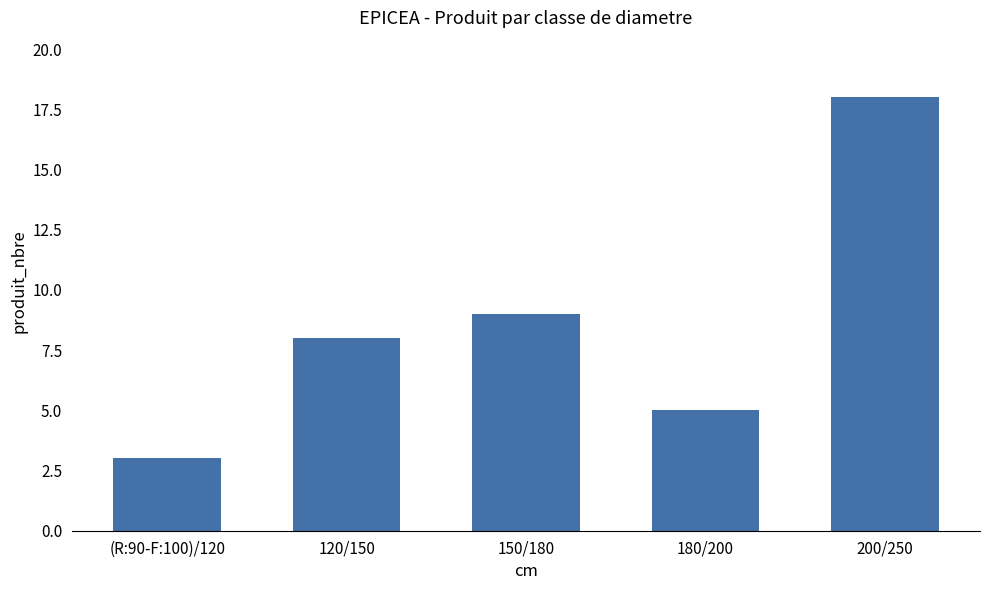

Reading left to right, transcribe all the data shown in this chart.

3	8	9	5	18